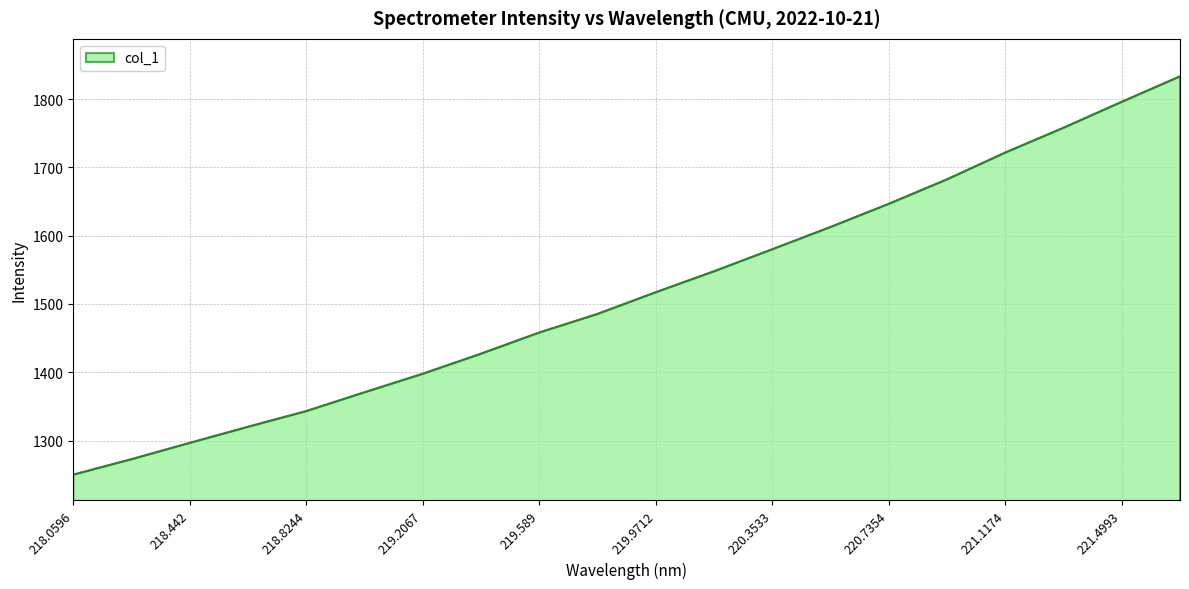

True or false: the data has more than 1 interior local peaks.

False